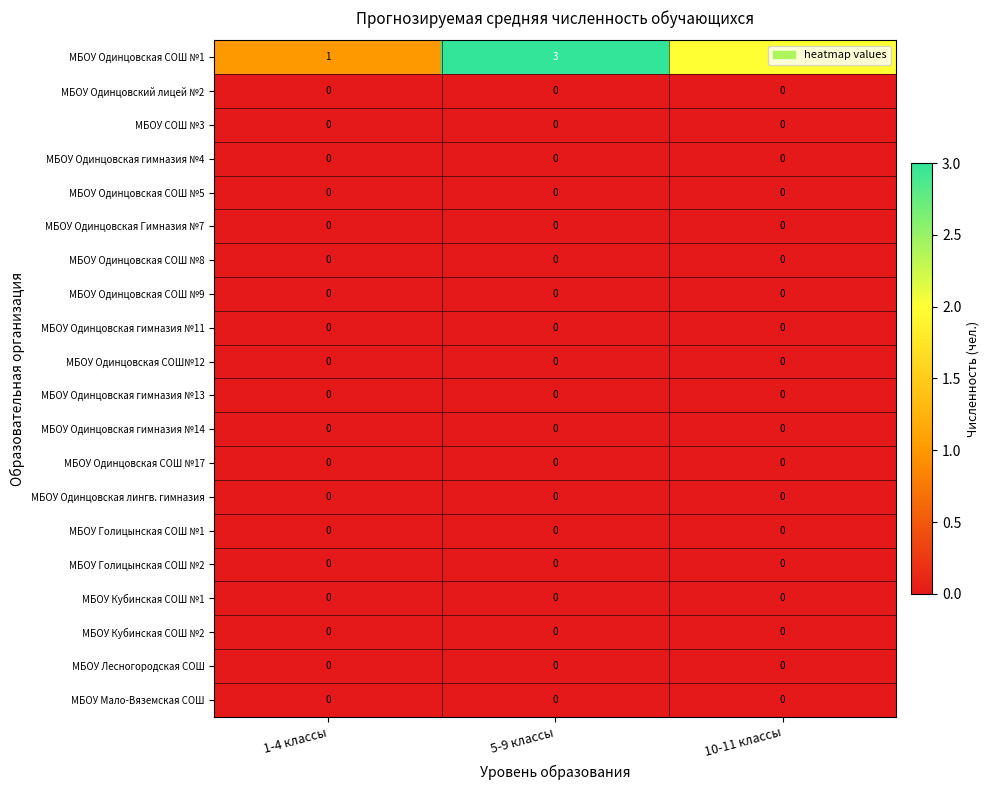

Which series has the largest total across all categories?

МБОУ Одинцовская СОШ №1